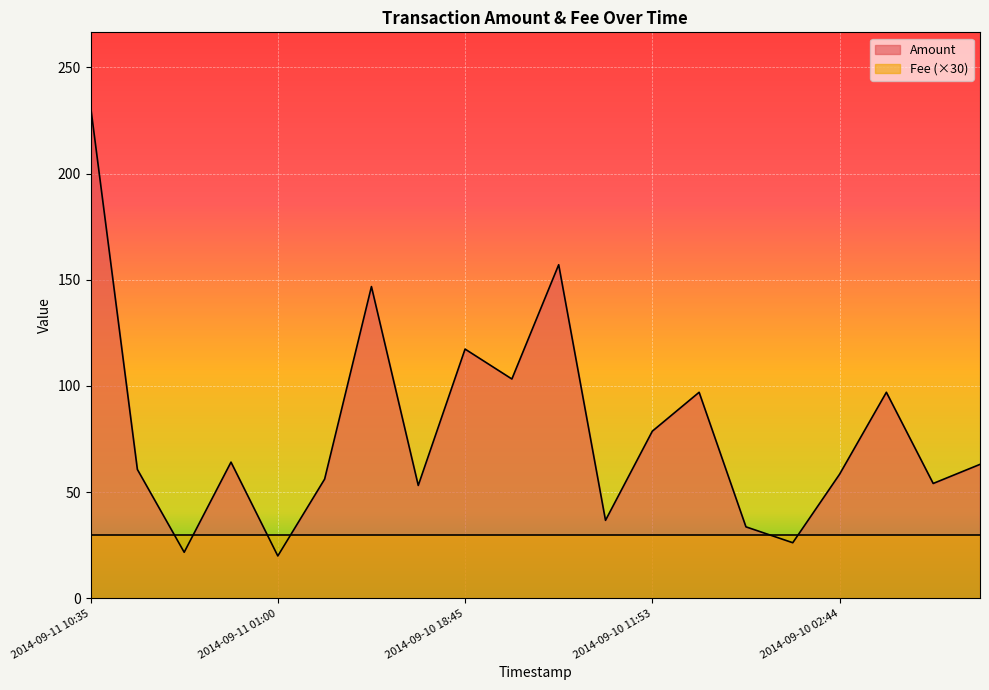

How many data points are less than 63?

10